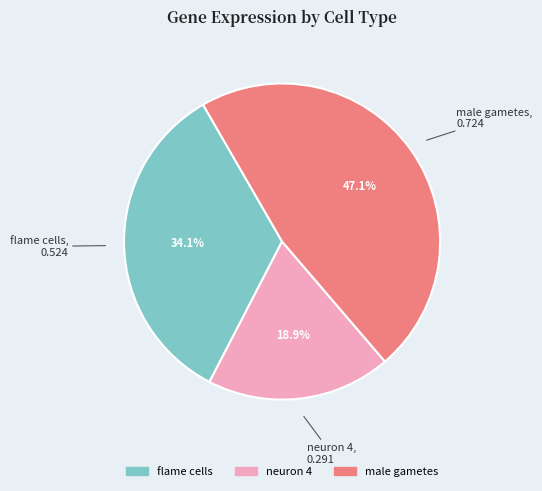

Rank the categories by value from lowest to highest.

neuron 4, flame cells, male gametes